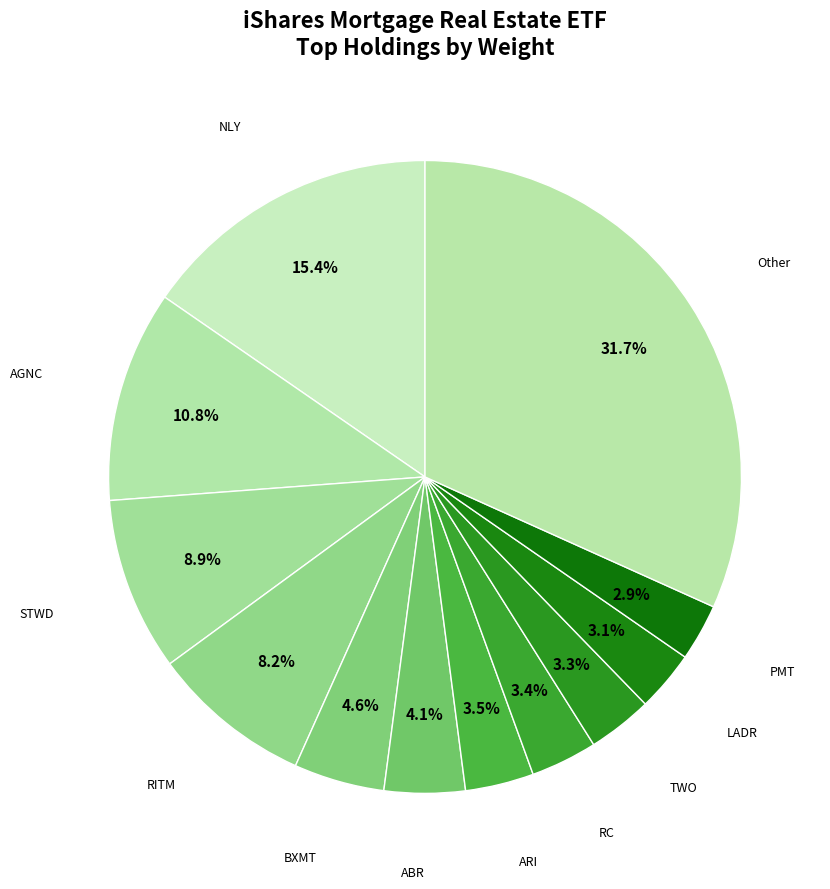

What portion of the pie excludes PMT?

97.1%